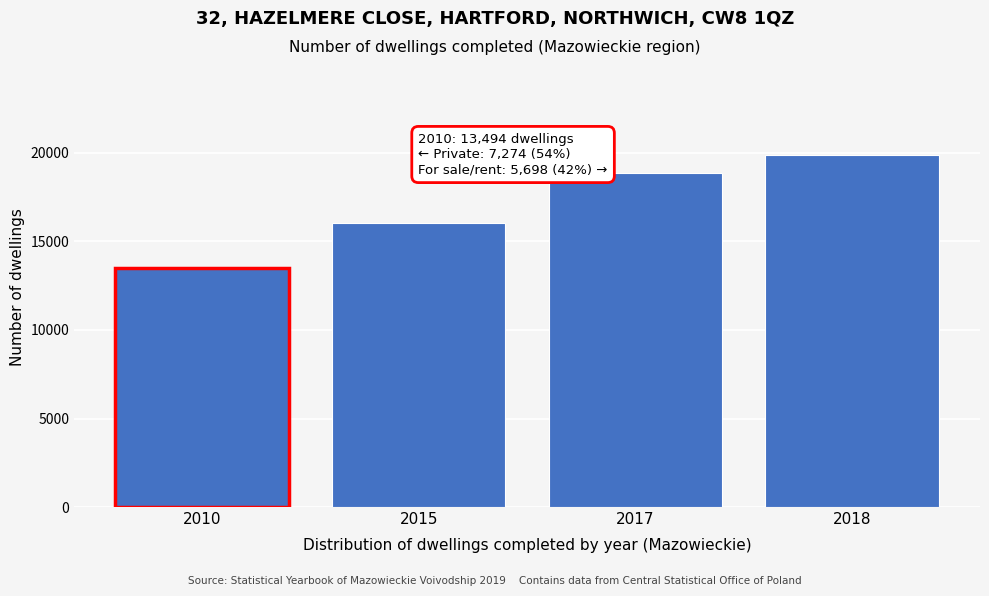

Reading right to left, transcribe all the data shown in this chart.

2018=19883	2017=18859	2015=16068	2010=13494